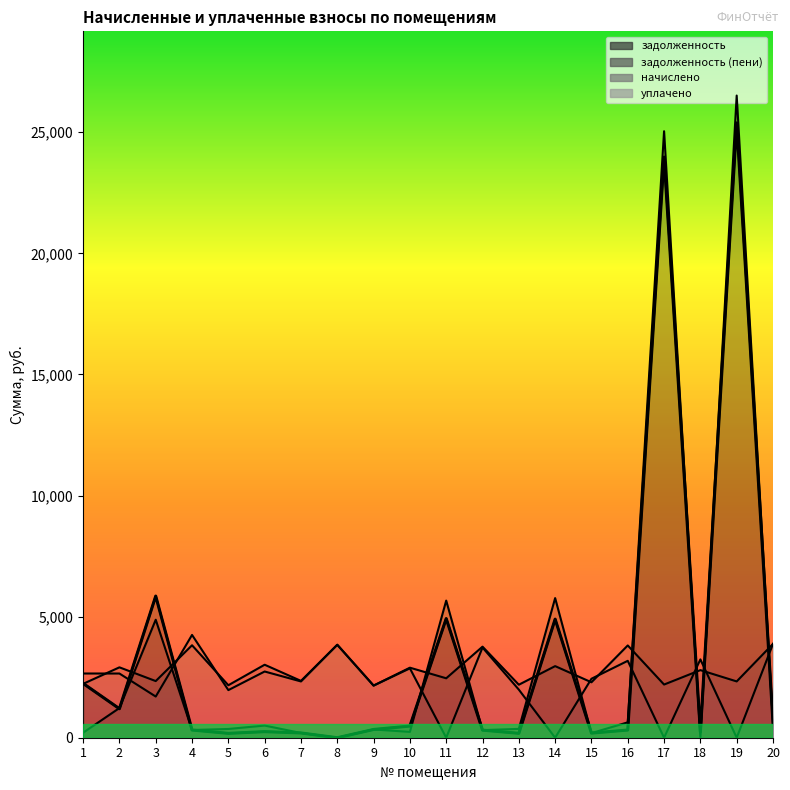

What are all the series names shown in the legend?

задолженность, задолженность (пени), начислено, уплачено